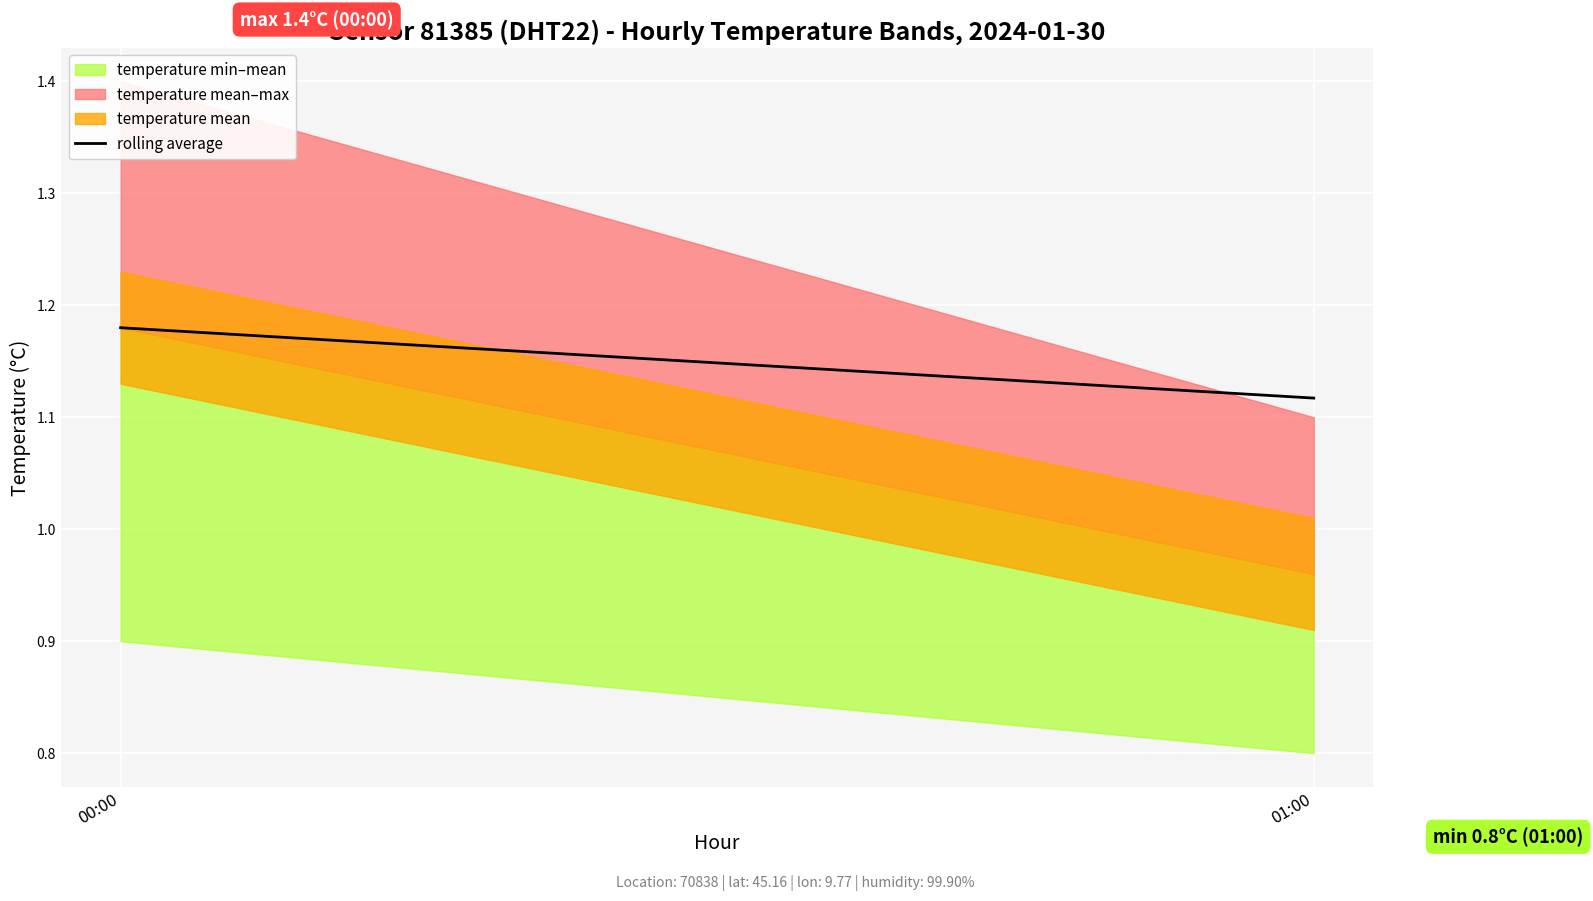

What is the label of the 1st point from the left?

00:00